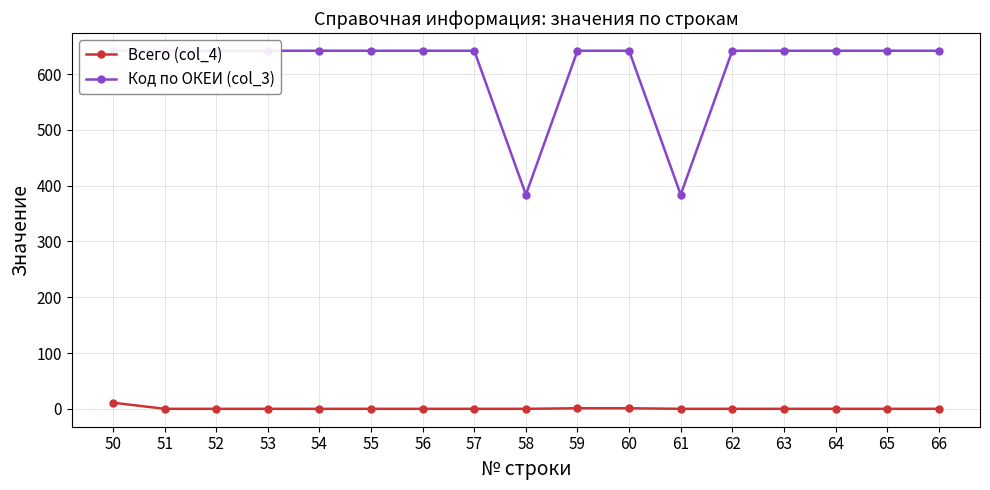

Between 62 and 63, which is larger?

62